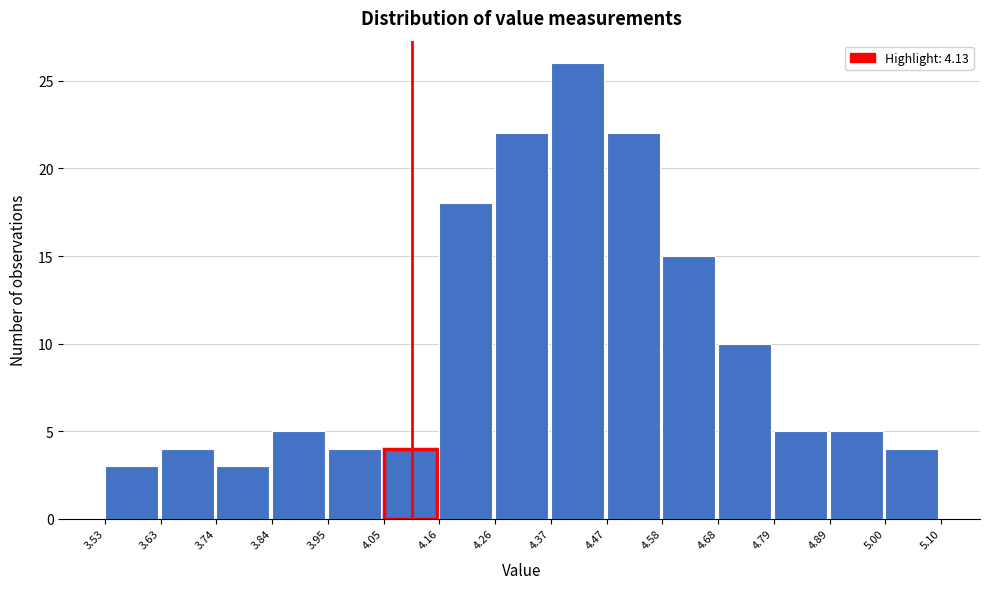

Over which range of the x-axis is the bar tallest?

4.37 to 4.47